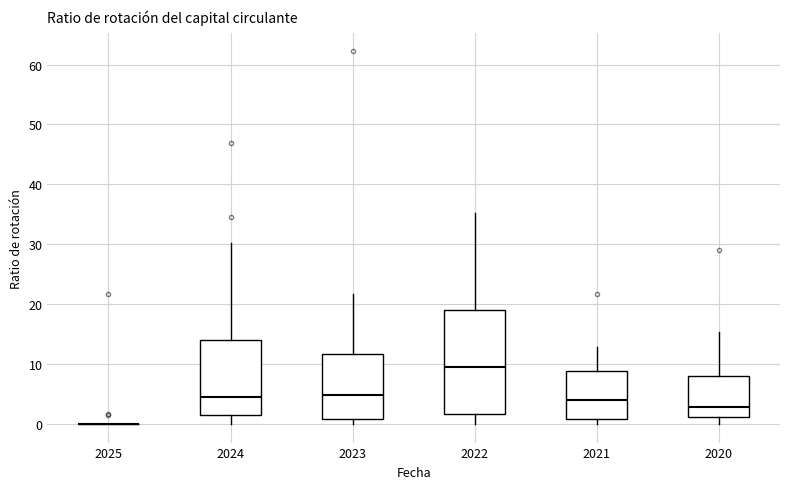

Reading left to right, transcribe this box plot: for each box, give where its median line is, the range the box spans, and where its two whiskers end, as read against the y-axis. The values are not printed on the chart, so give them approximately, as read against the axis.

2025: box collapsed to a line at 0, whiskers 0 to 0
2024: median 4, box 1 to 14, whiskers 0 to 30
2023: median 5, box 1 to 12, whiskers 0 to 22
2022: median 9, box 2 to 19, whiskers 0 to 35
2021: median 4, box 1 to 9, whiskers 0 to 13
2020: median 3, box 1 to 8, whiskers 0 to 15